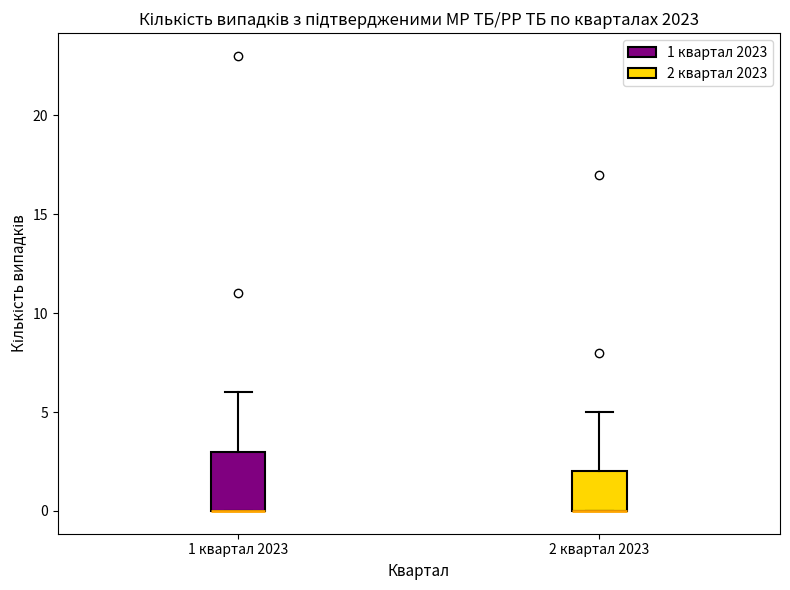

Where does the upper whisker of the box for 1 квартал 2023 end on the y-axis? The values are not printed on the chart, so give them approximately, as read against the axis.

6